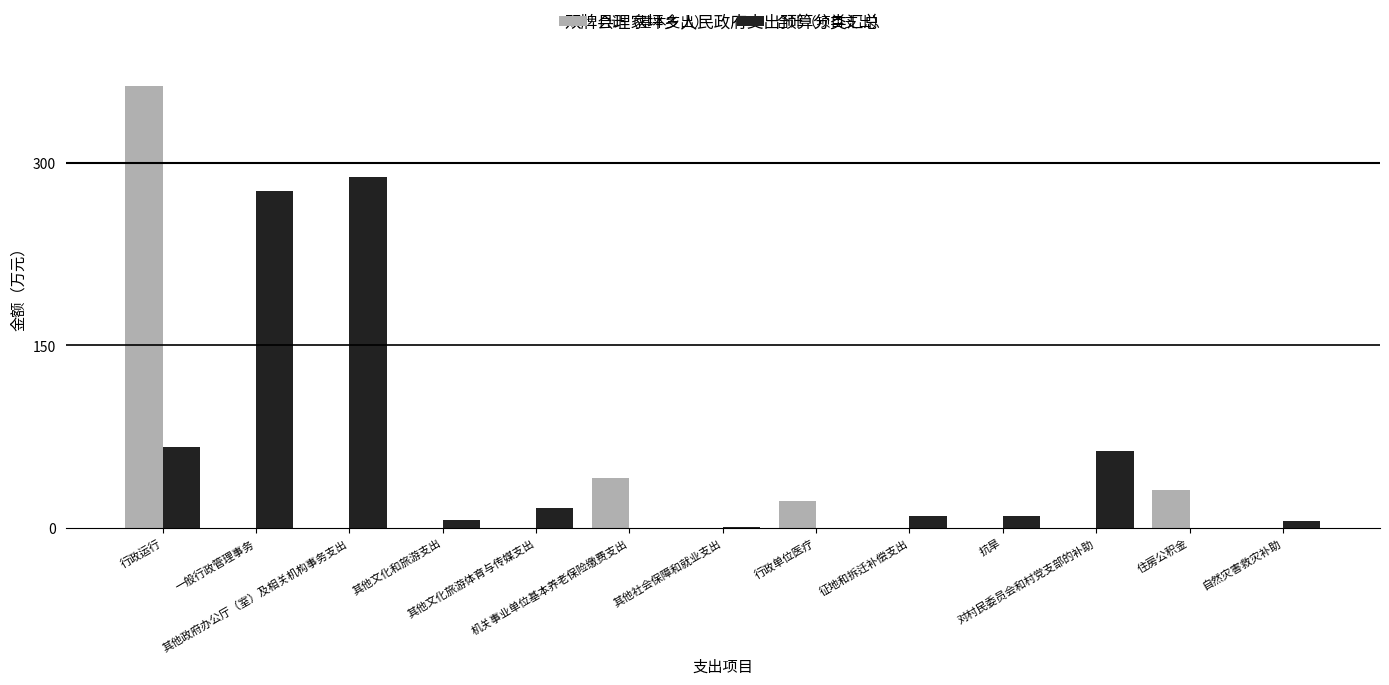

What is the highest value of the 合计（项目支出） series?

288.7